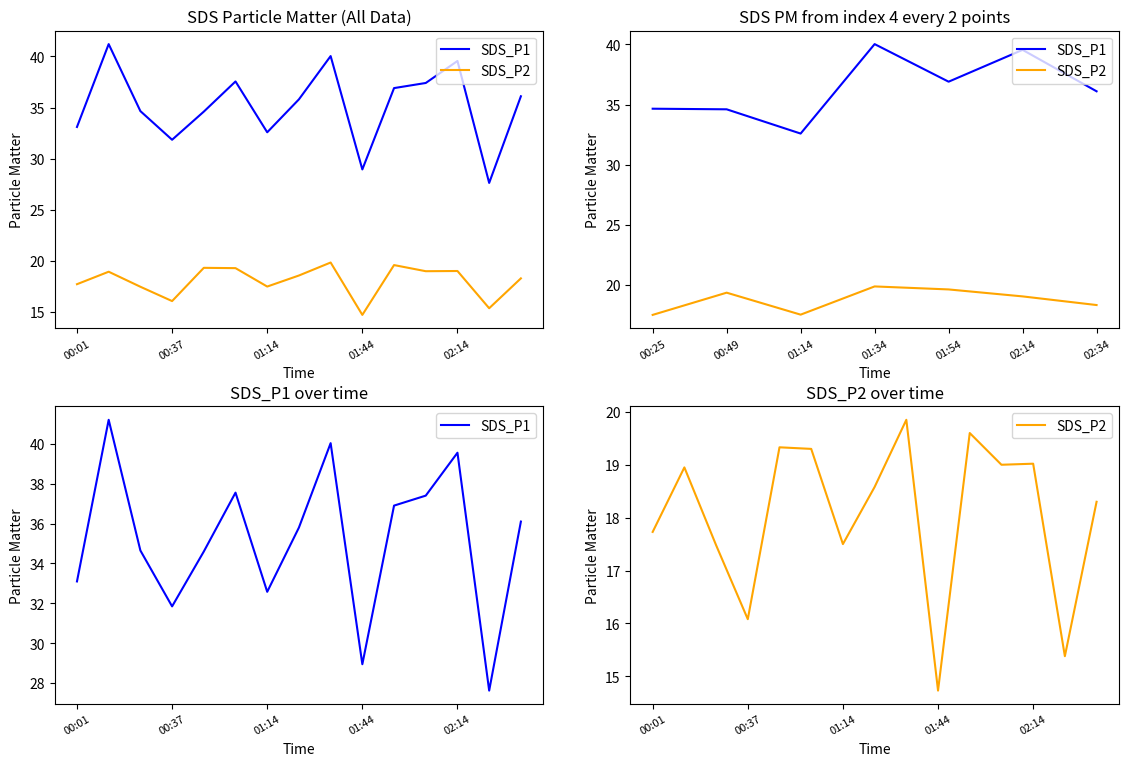

Reading left to right, what are all the values shown in this chart?

SDS_P1: 33.1	41.2	34.6	31.9	34.6	37.5	32.6	35.8	40.0	28.9	36.9	37.4	39.5	27.6	36.1
SDS_P2: 17.7	18.9	17.5	16.1	19.3	19.3	17.5	18.6	19.9	14.7	19.6	19.0	19.0	15.4	18.3